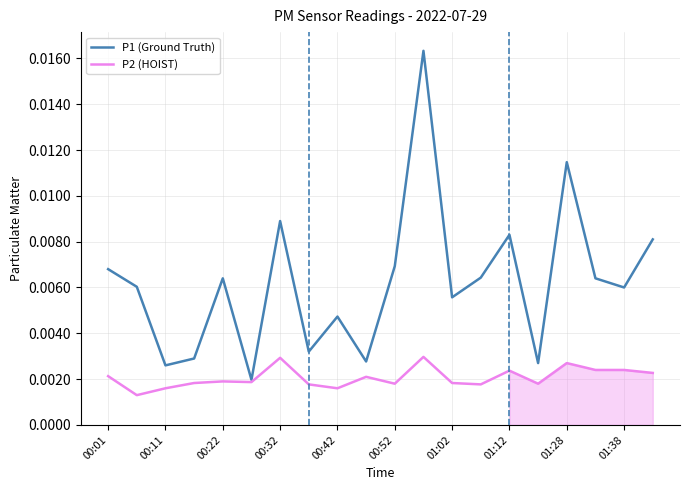

Reading right to left, extract all data points from this chart.

P1 (Ground Truth): 0.0	0.0	0.0	0.0	0.0	0.0	0.0	0.0	0.0	0.0	0.0	0.0	0.0	0.0	0.0	0.0	0.0	0.0	0.0	0.0
P2 (HOIST): 0.0	0.0	0.0	0.0	0.0	0.0	0.0	0.0	0.0	0.0	0.0	0.0	0.0	0.0	0.0	0.0	0.0	0.0	0.0	0.0